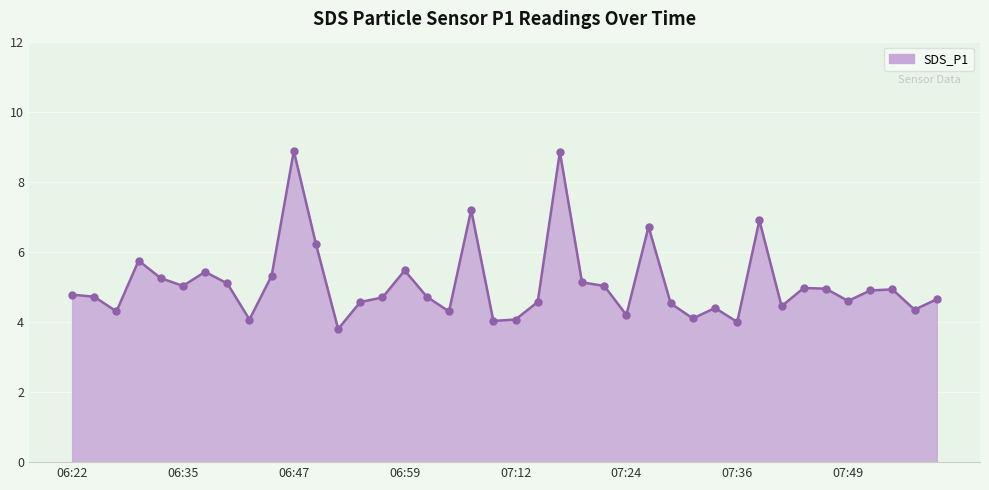

What is the difference between the maximum and minimum values?

5.1